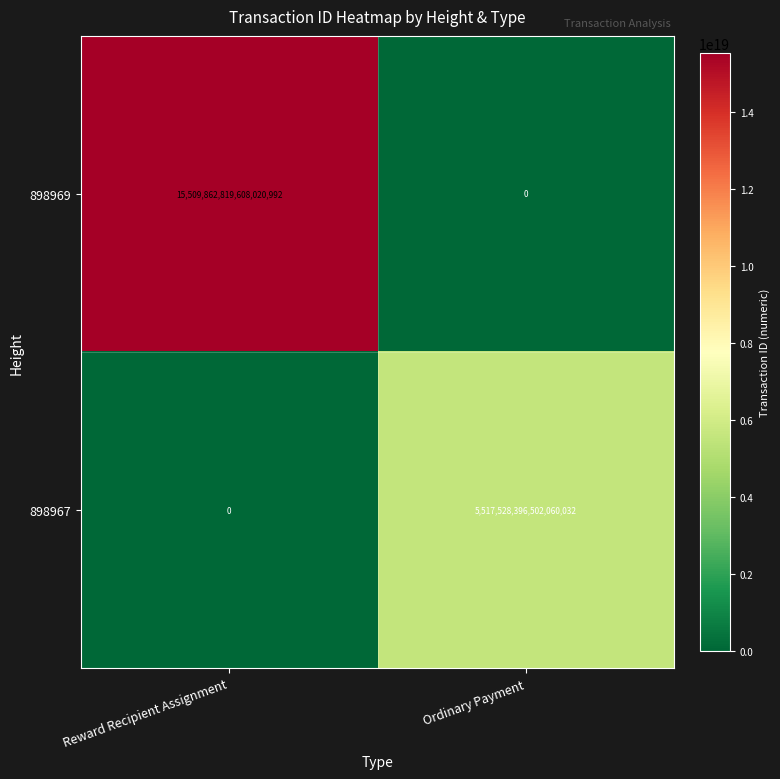

Which series has the largest total across all categories?

898969